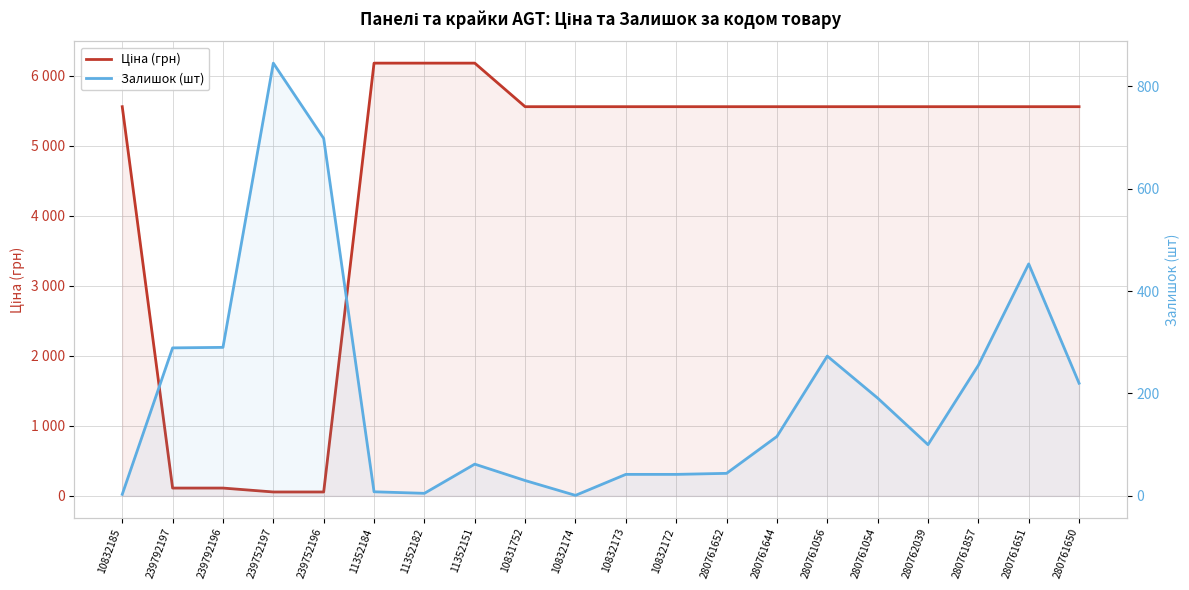

What is the spread (max minus min) of values at 280761650?

5340.3